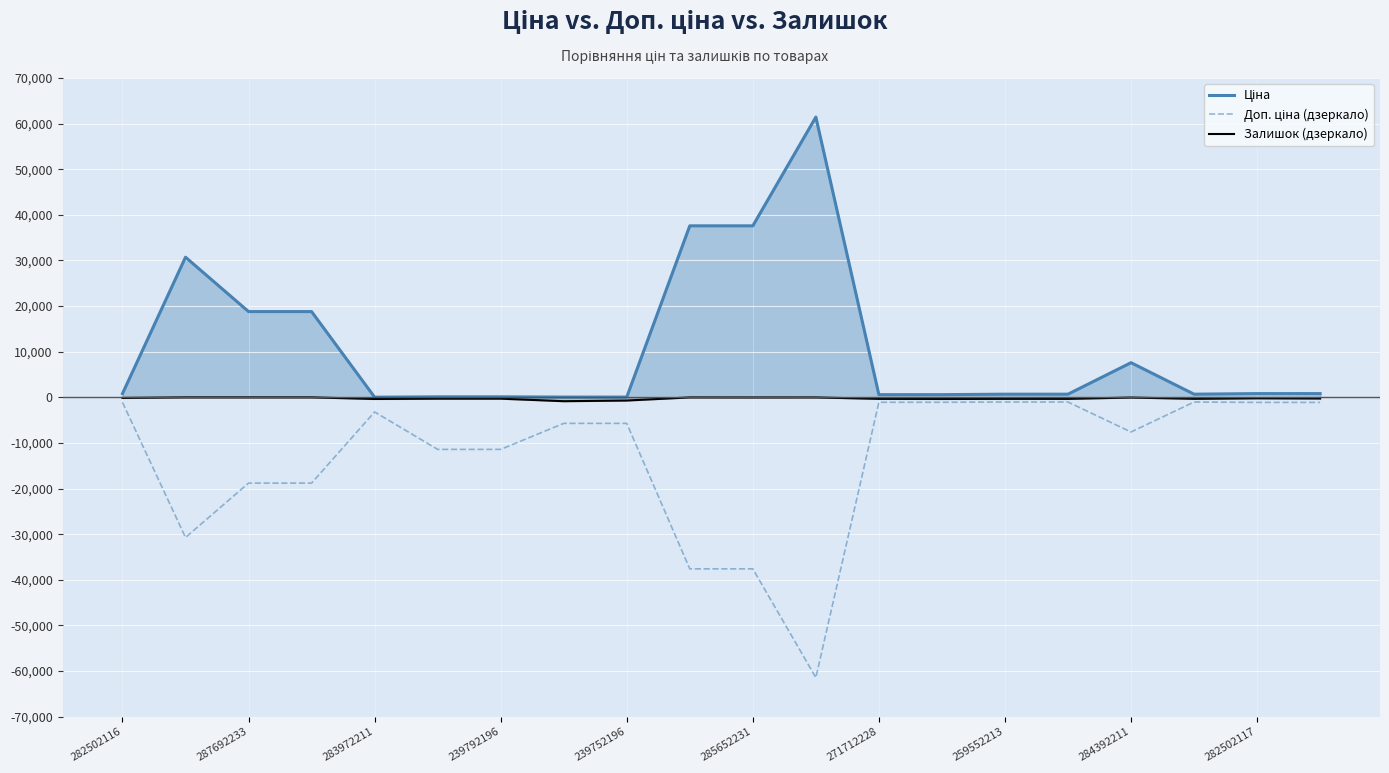

At which label does Ціна reach its peak?

11